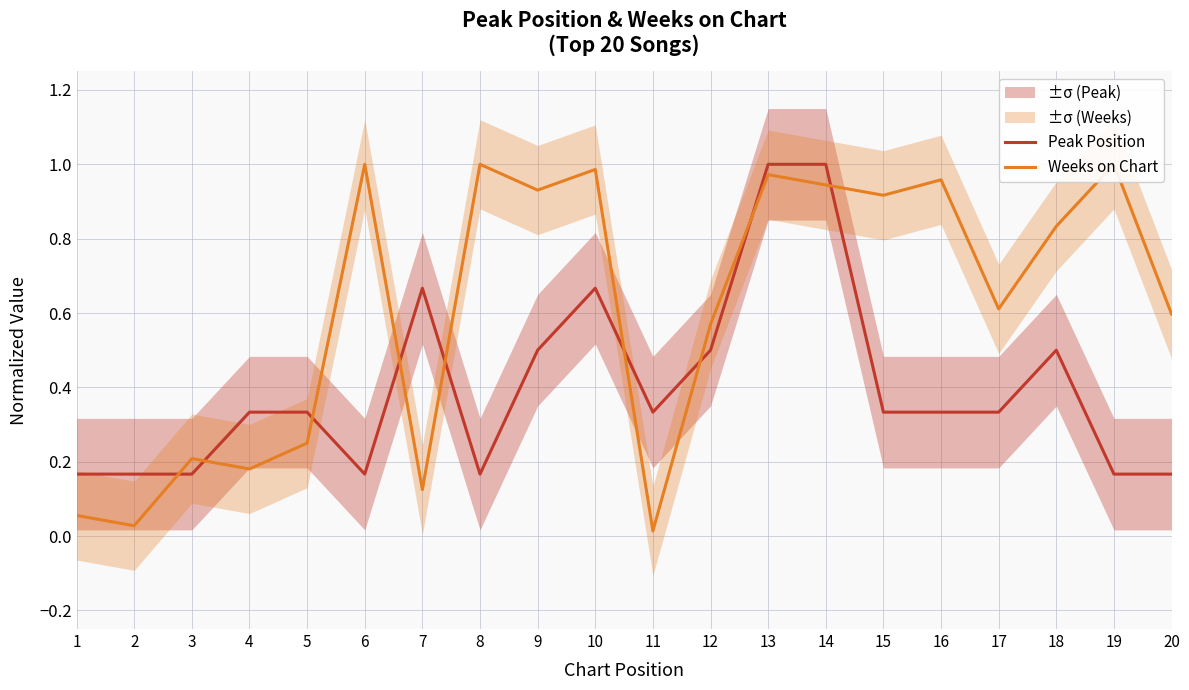

How many times do Weeks on Chart and Peak Position cross each other?

9